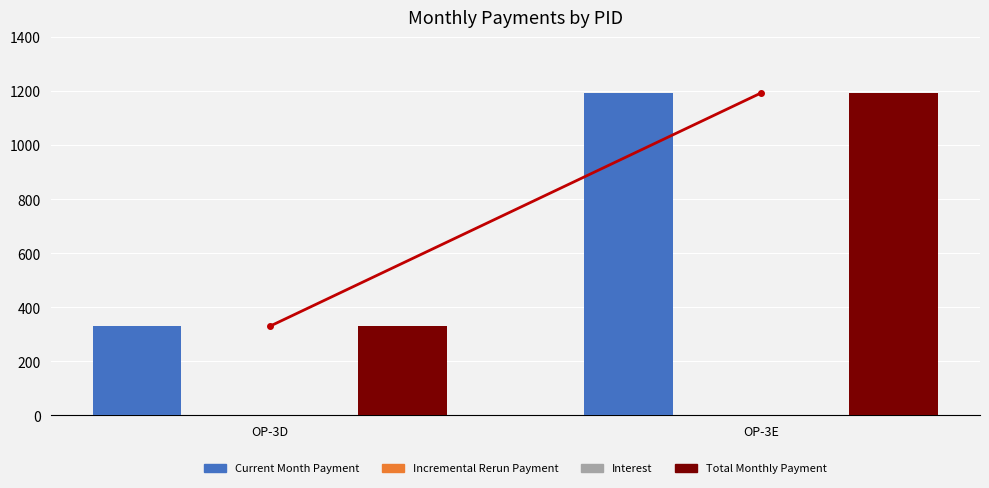

Between OP-3D and OP-3E, which series saw the biggest shift?

Current Month Payment